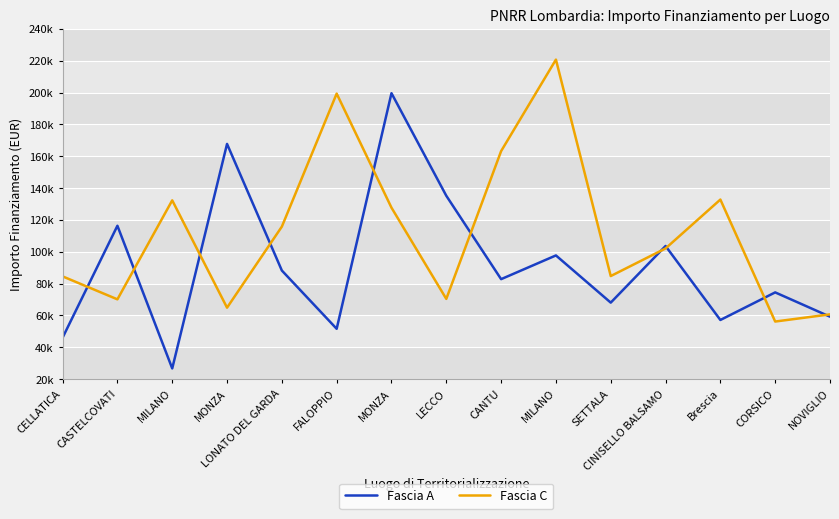

Between CORSICO and MONZA, which is larger?

MONZA